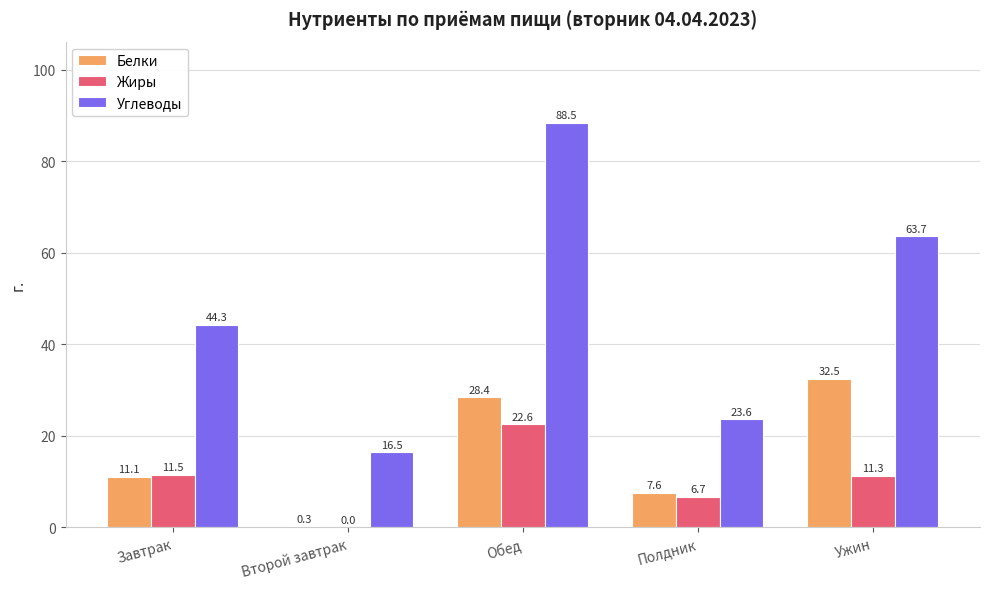

Reading left to right, transcribe all the data shown in this chart.

Белки: 11.1	0.3	28.4	7.6	32.5
Жиры: 11.5	0.0	22.6	6.7	11.3
Углеводы: 44.3	16.5	88.5	23.6	63.7